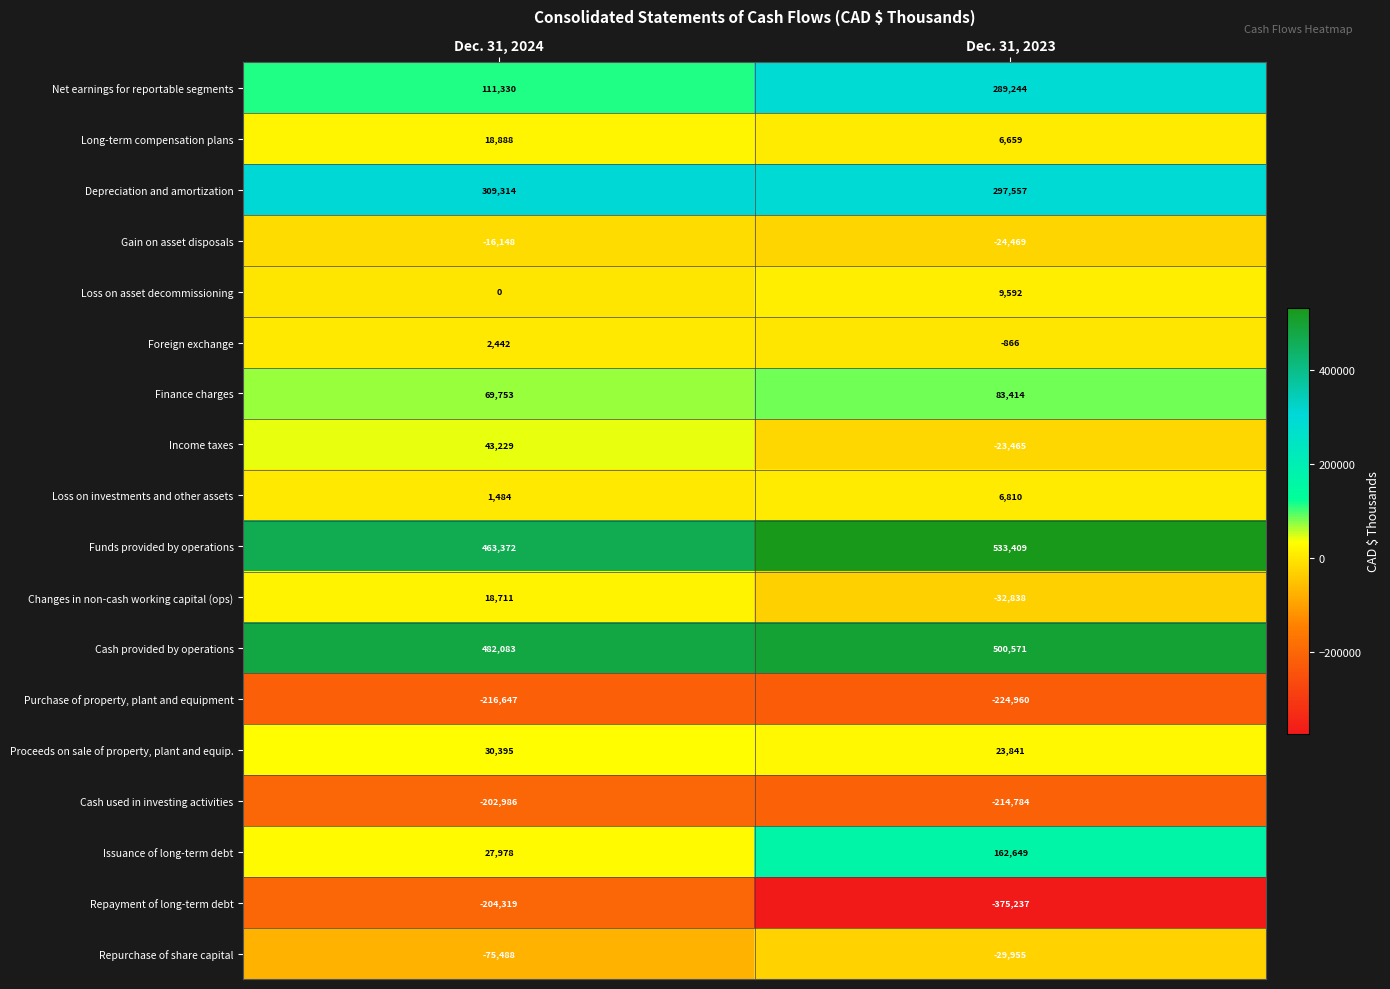

Where is Loss on asset decommissioning nearest to the value 4796?

Dec. 31, 2024